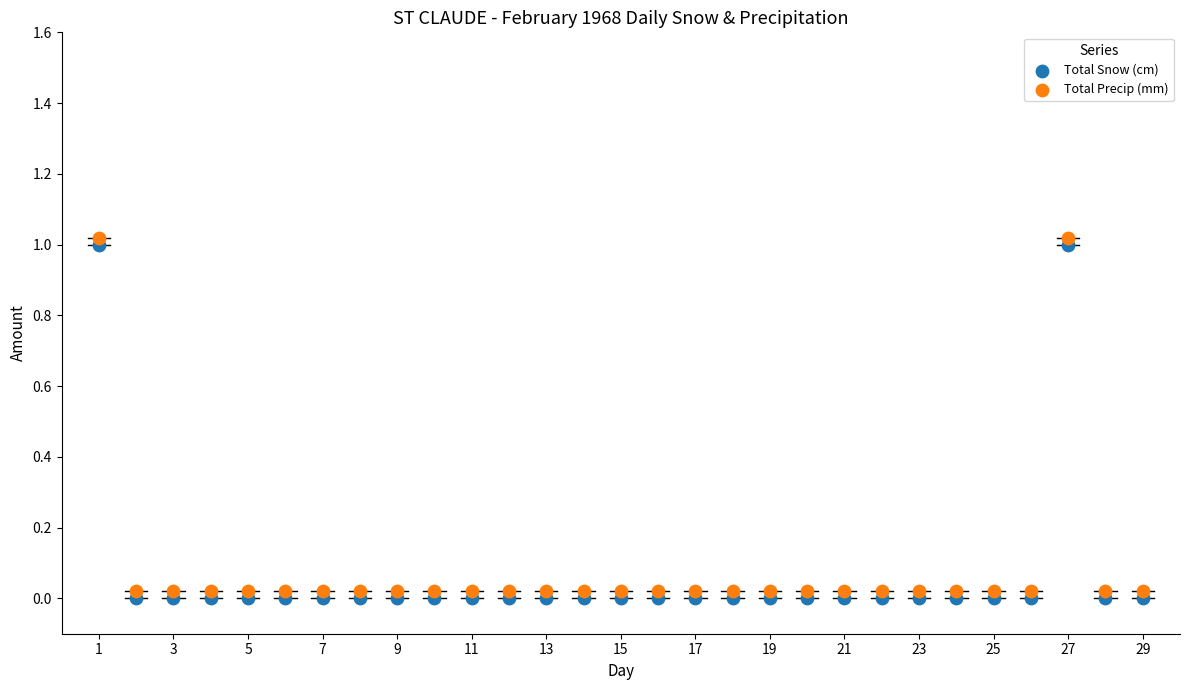

What is the X range (max minus min) for the scatter plot?

28.0